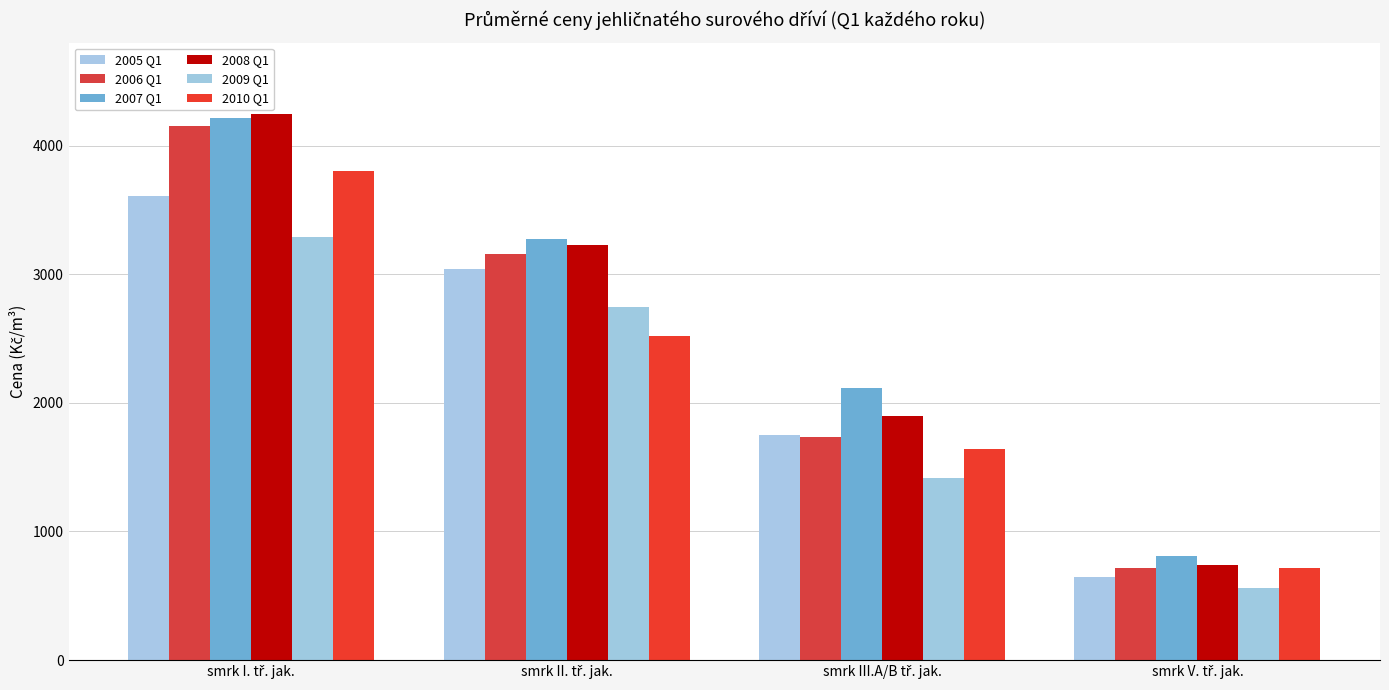

Which series has the largest total across all categories?

2007 Q1